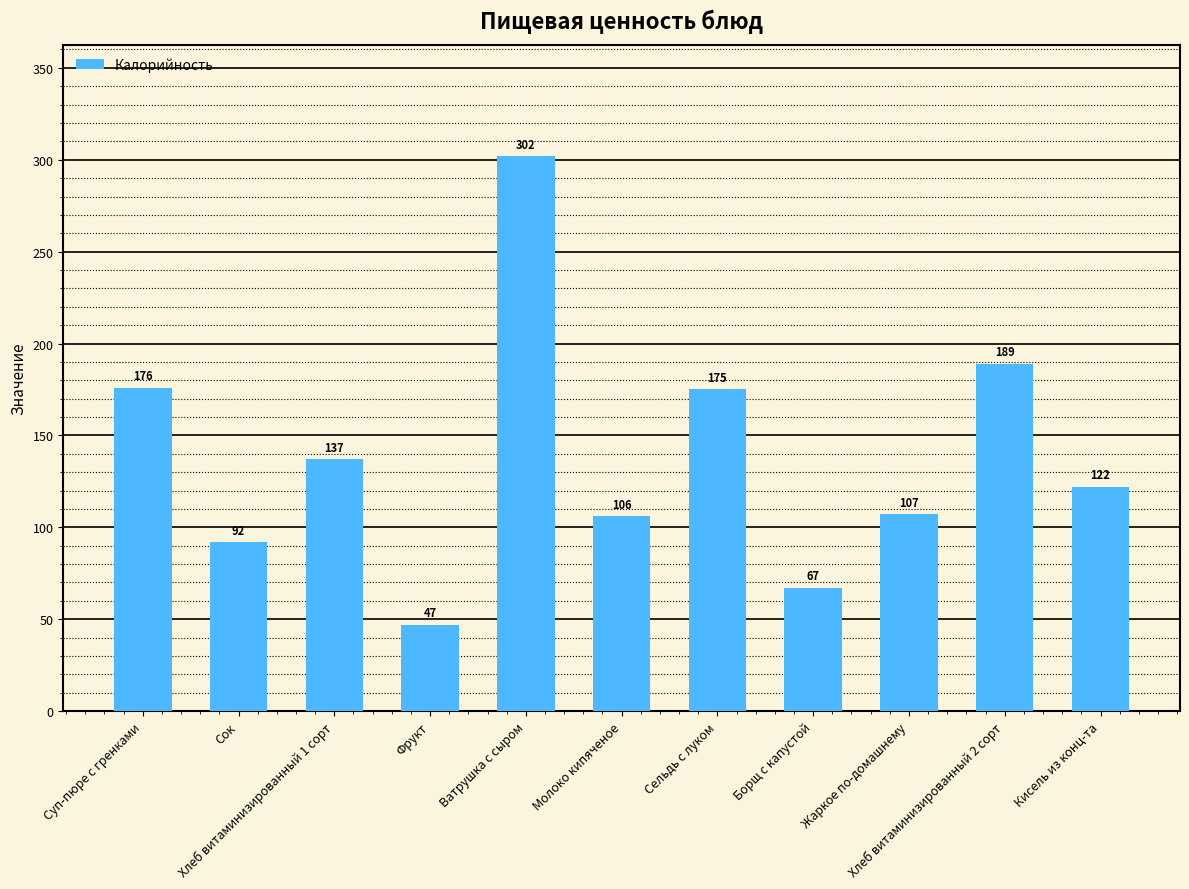

What is the minimum value shown in the chart?

47